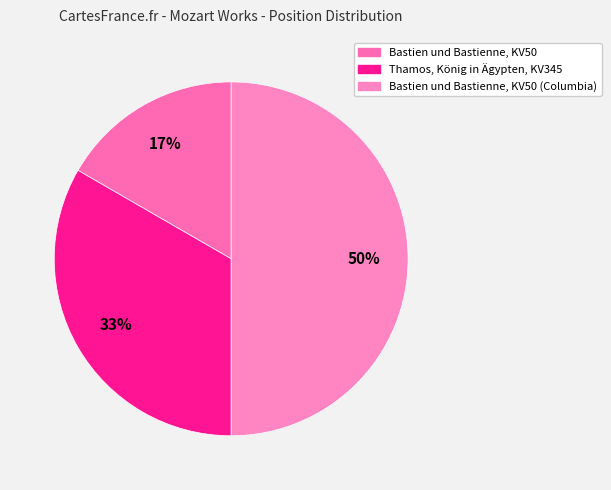

What is the largest slice in the pie chart?

Bastien und Bastienne, KV50 (Columbia)